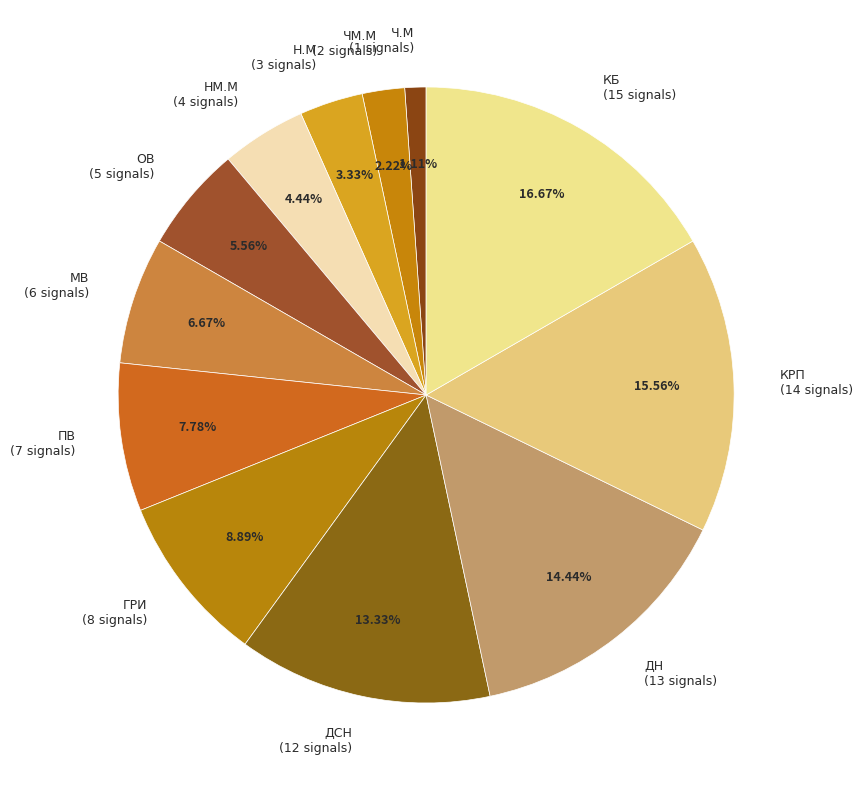

Combined, do ДСН and ОВ account for over 50%?

No